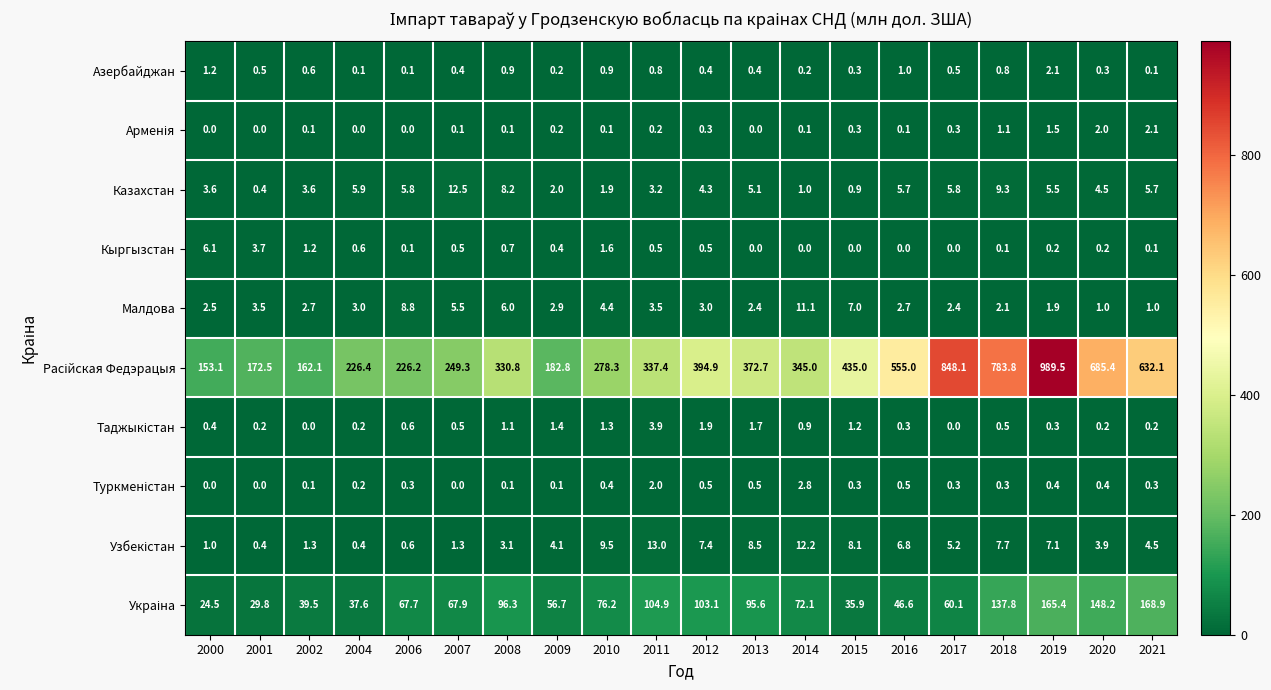

What is the average value of the Кыргызстан series?

0.8